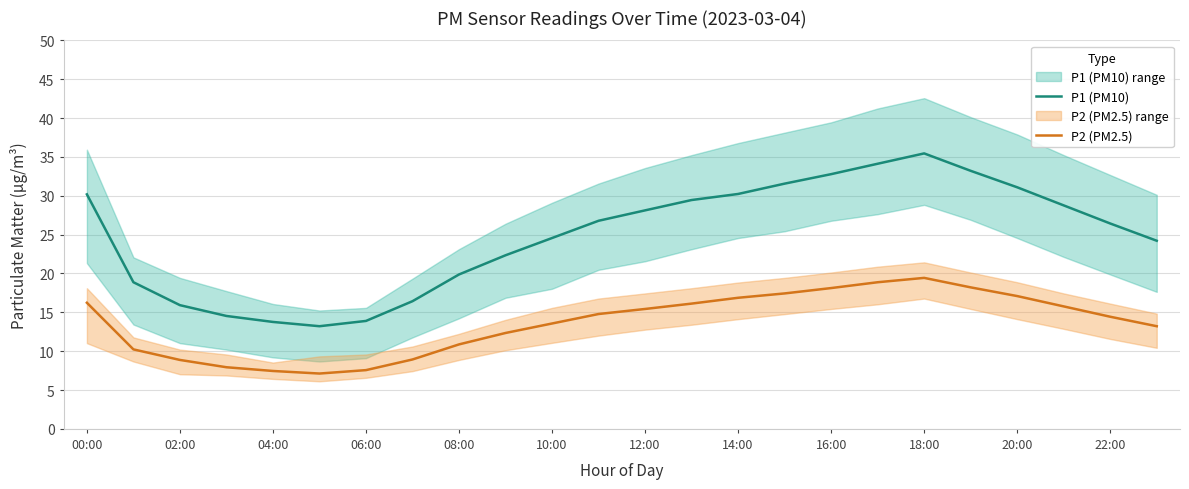

True or false: P2 (PM2.5) and P1 (PM10) intersect in this chart.

False